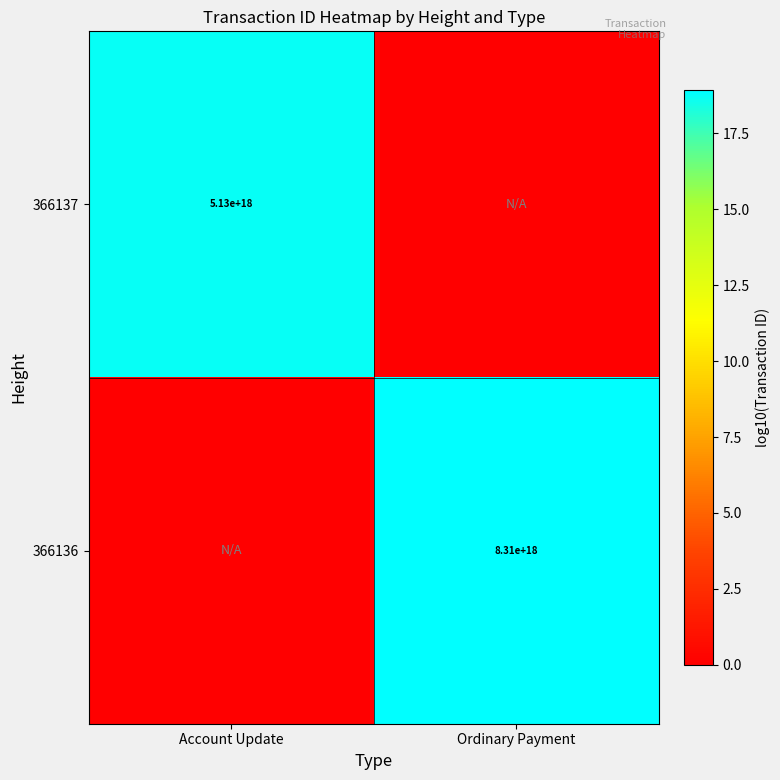

The 366136 series shows 8310000000000000000 at Ordinary Payment. True or false?

True